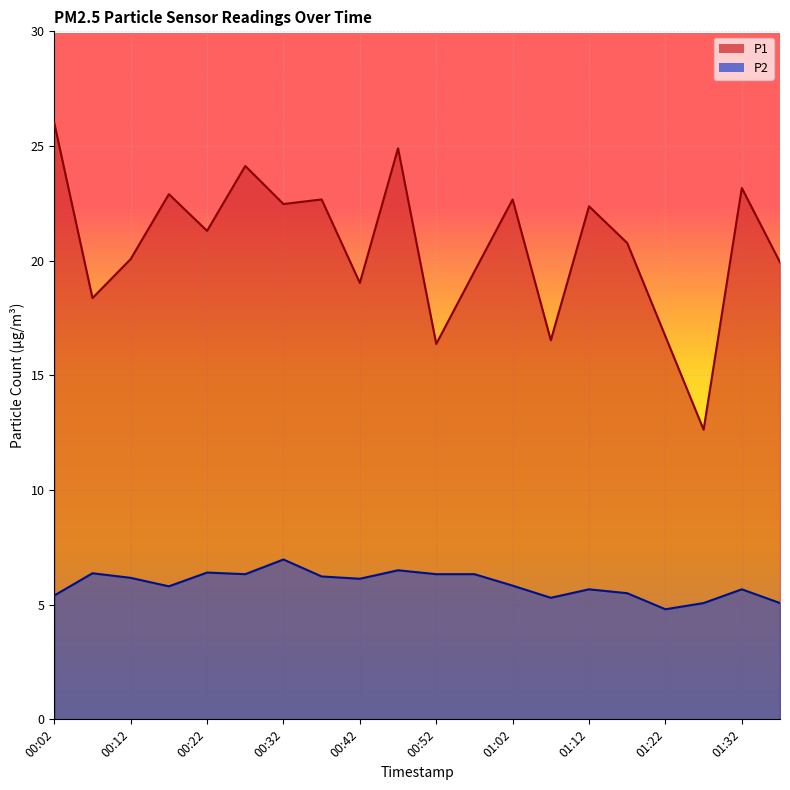

At which label does P1 reach its minimum?

01:27